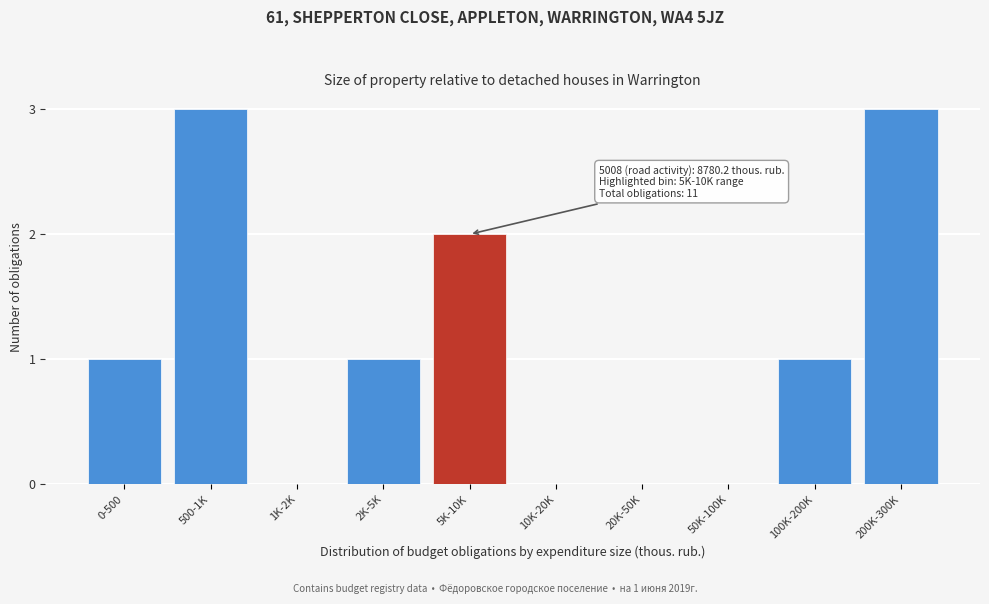

Reading left to right, transcribe all the data shown in this chart.

0-500=1	500-1K=3	1K-2K=0	2K-5K=1	5K-10K=2	10K-20K=0	20K-50K=0	50K-100K=0	100K-200K=1	200K-300K=3